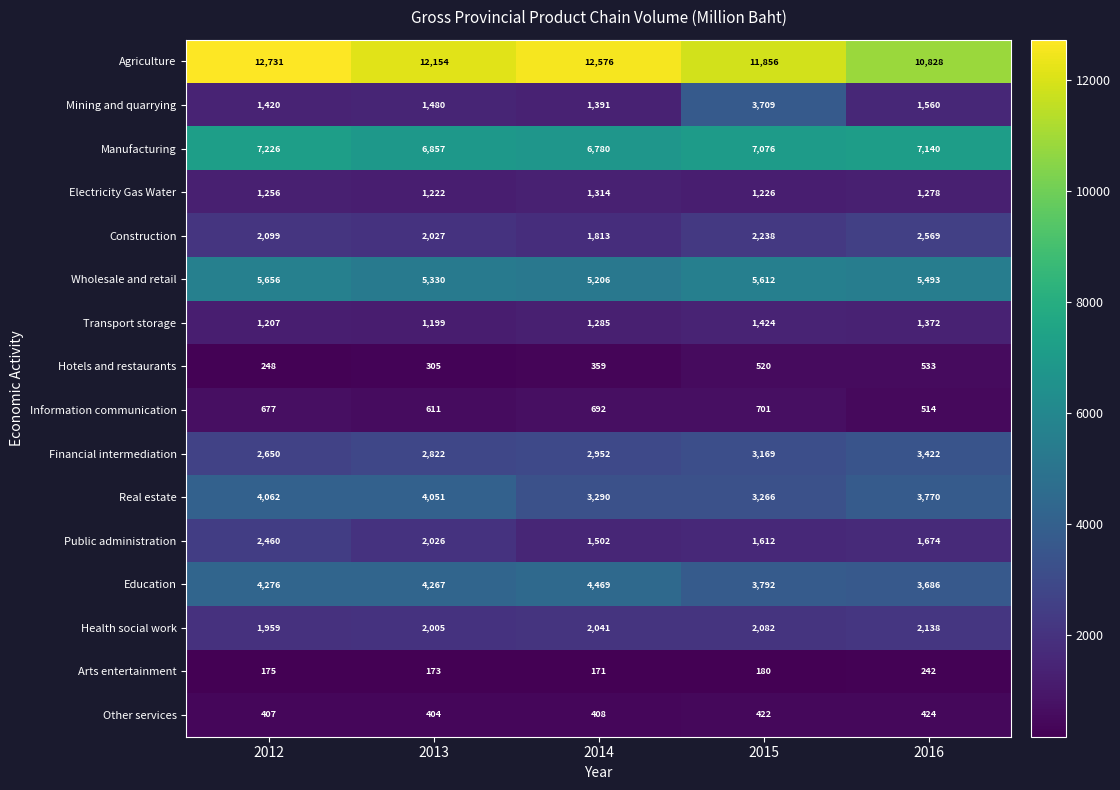

Which category has the lowest value in the Mining and quarrying series?

2014